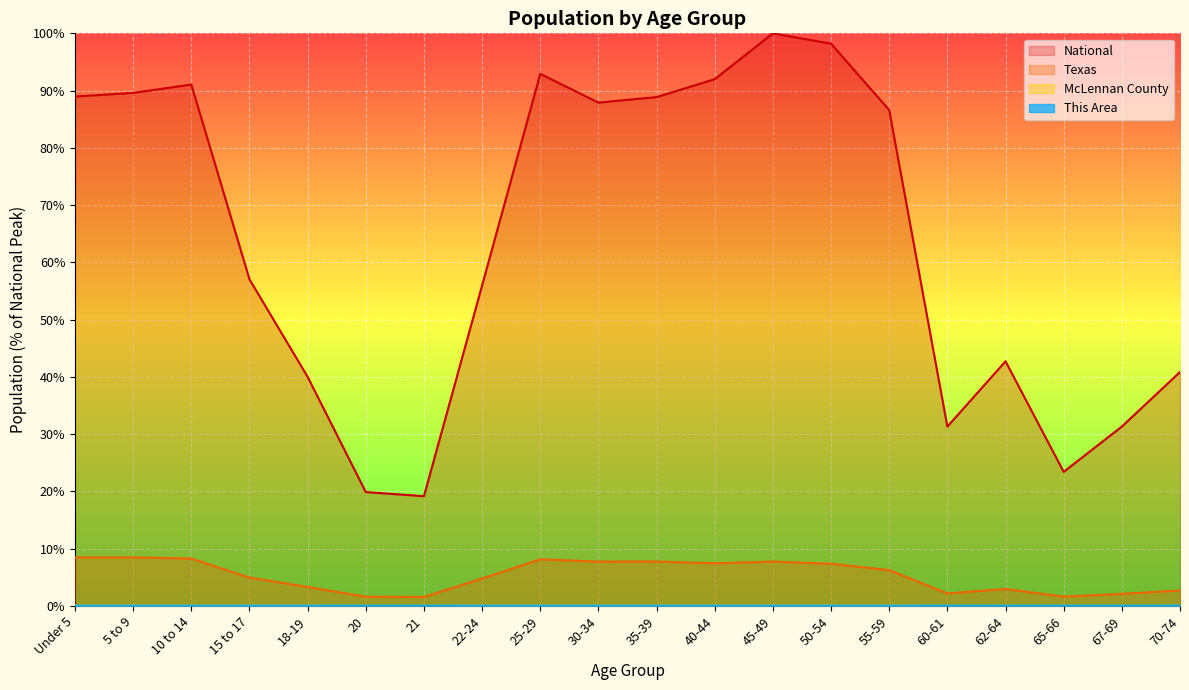

Between 65-66 and 70-74, which series saw the biggest shift?

National